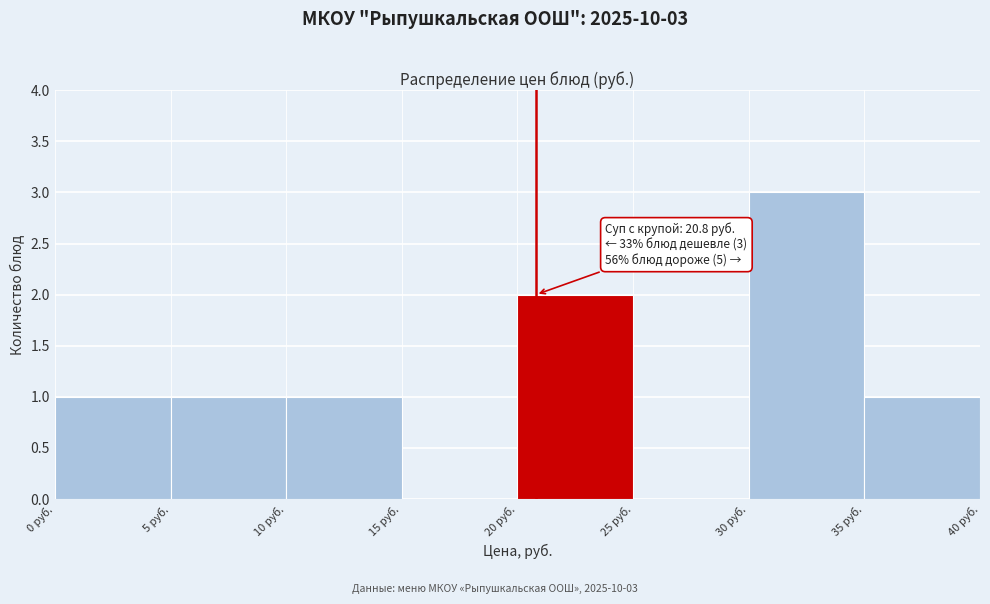

Which range on the x-axis has the tallest bar?

30 to 35